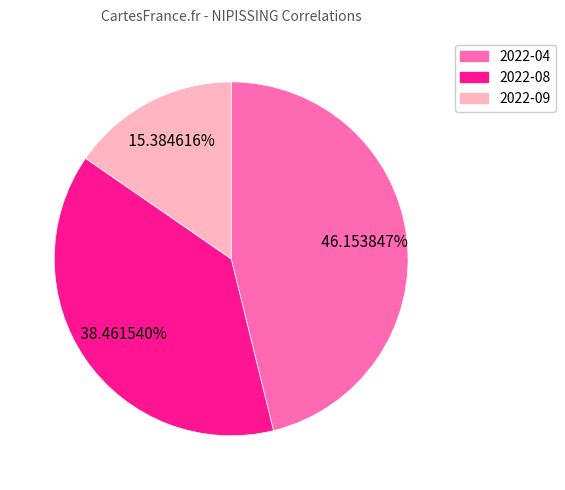

Does 2022-04 account for over 50% of the chart?

No